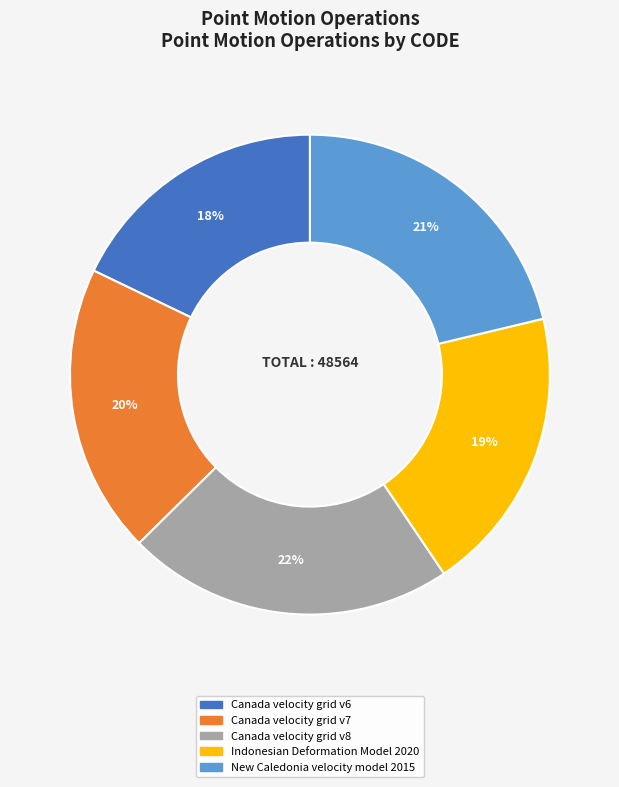

Count the number of slices in the pie.

5